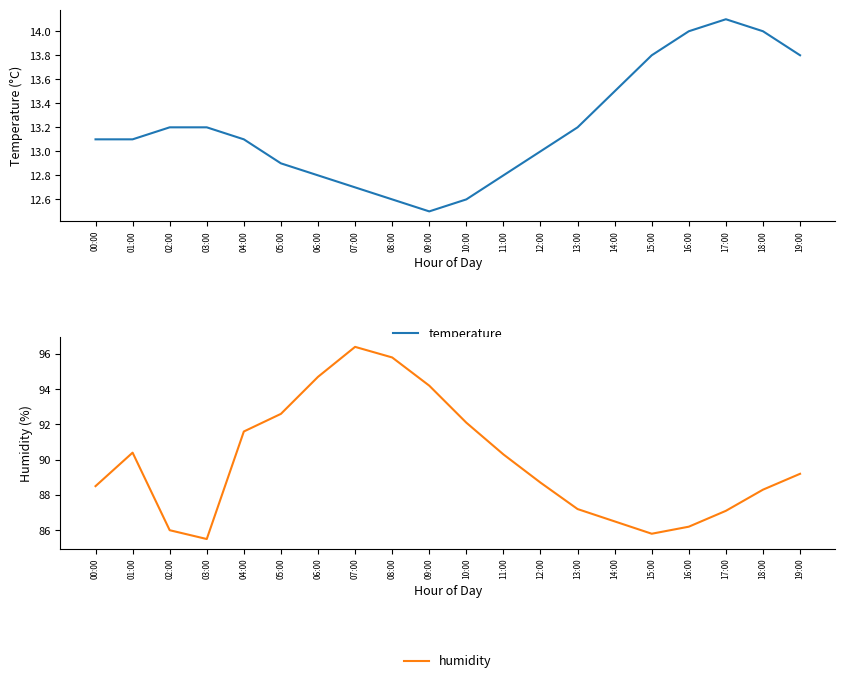

True or false: humidity and temperature intersect in this chart.

False